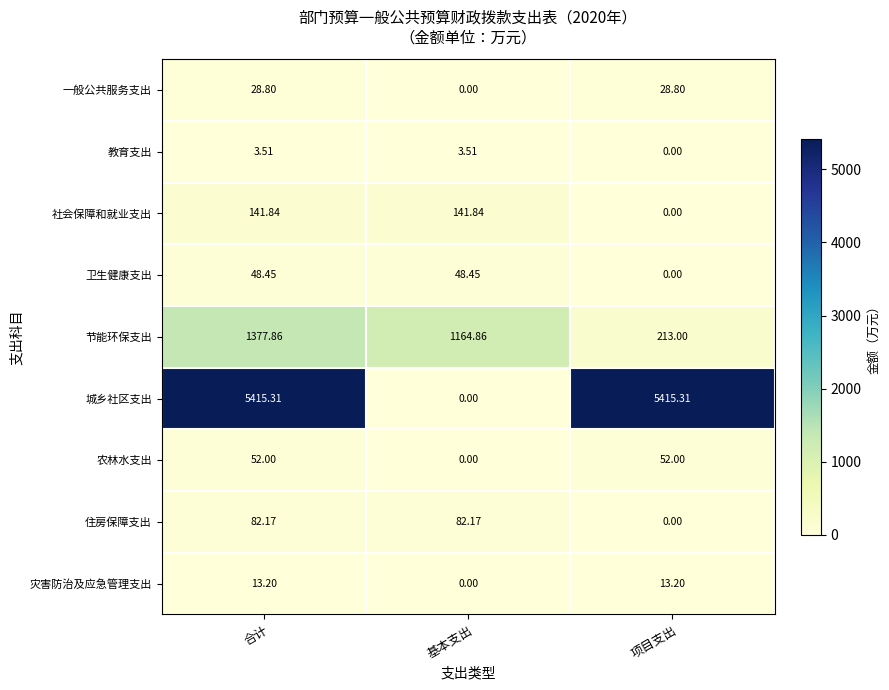

Rank the series by their maximum value, from lowest to highest.

教育支出, 灾害防治及应急管理支出, 一般公共服务支出, 卫生健康支出, 农林水支出, 住房保障支出, 社会保障和就业支出, 节能环保支出, 城乡社区支出